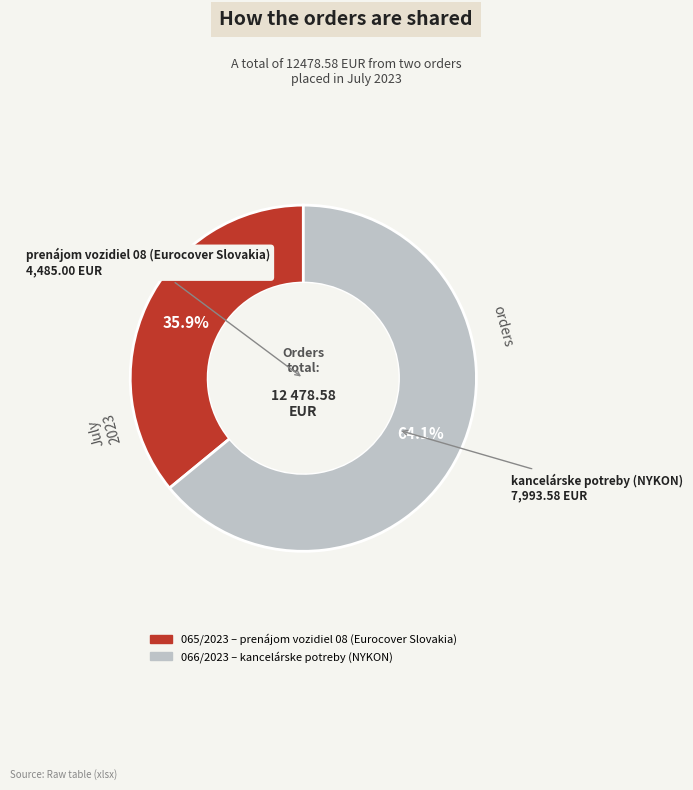

To the nearest percent, what percentage of the pie is 066/2023?

64%